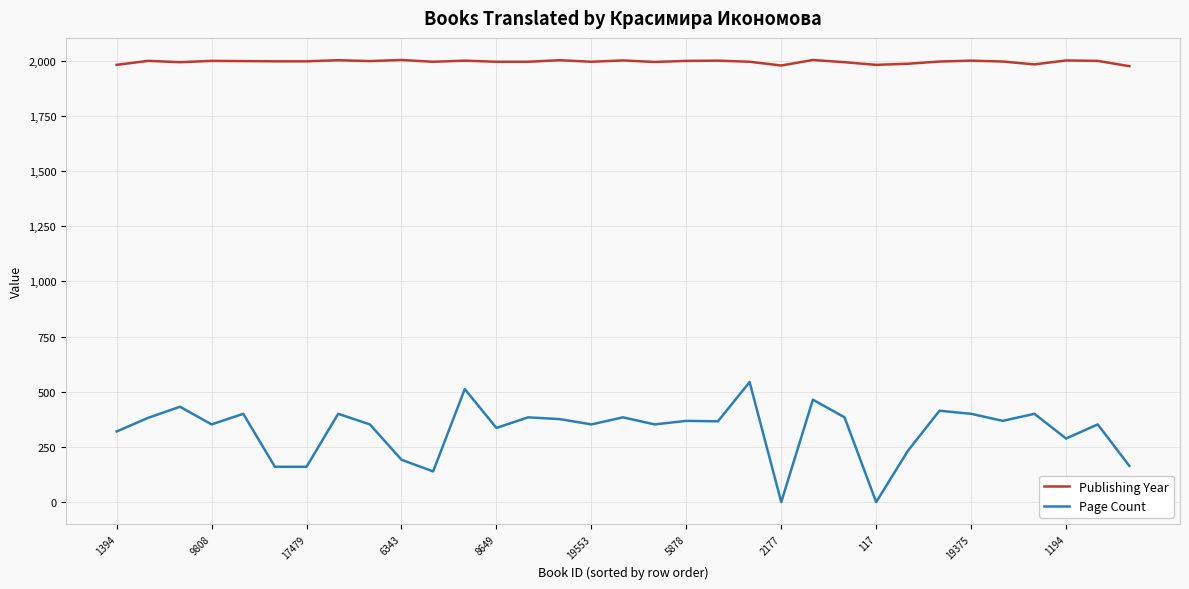

Rank the series by their maximum value, from lowest to highest.

Page Count, Publishing Year